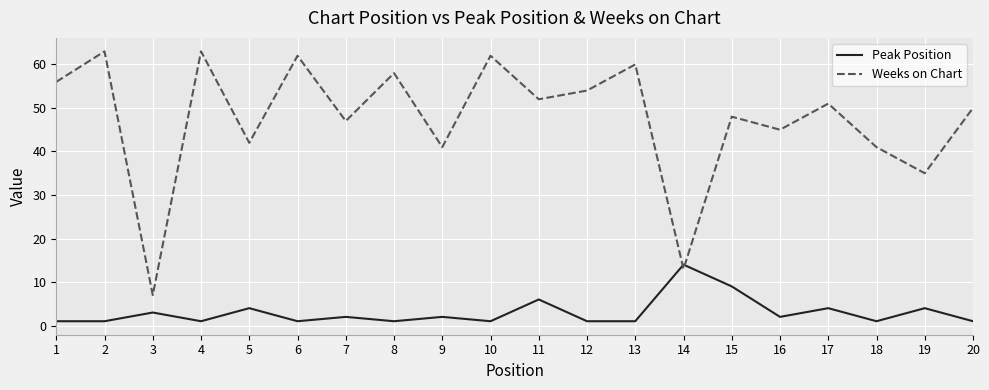

What is the sum of the Weeks on Chart values at 6 and 17?

113